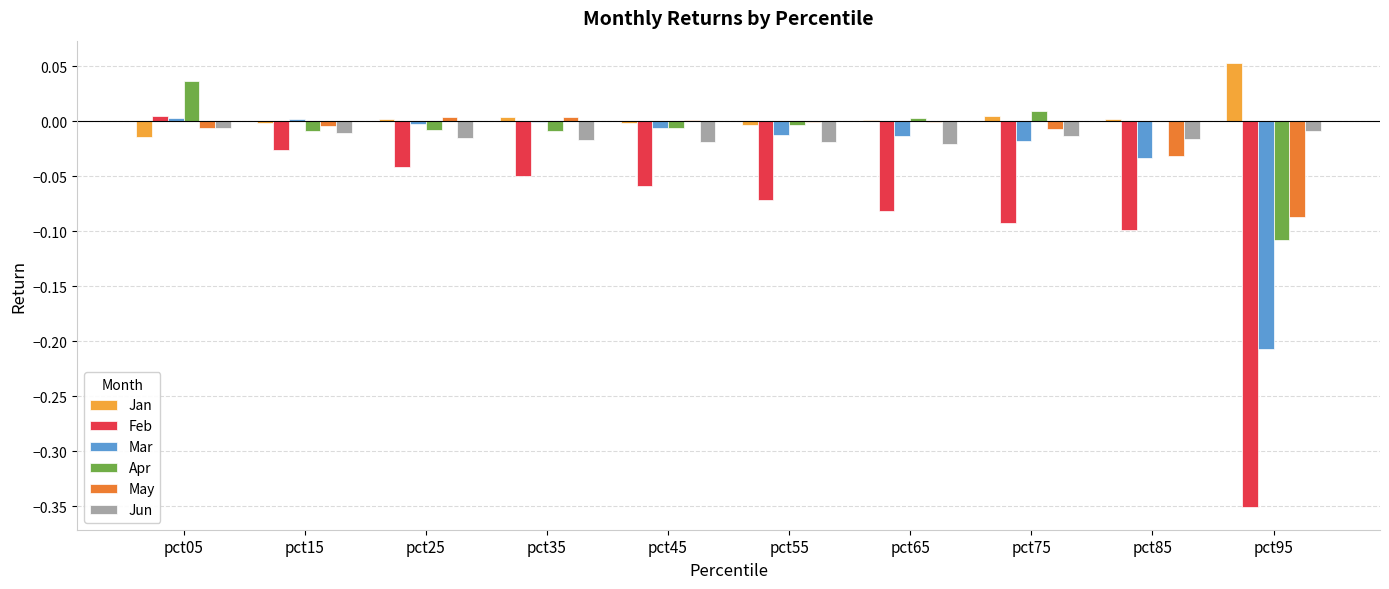

What are all the series names shown in the legend?

Jan, Feb, Mar, Apr, May, Jun